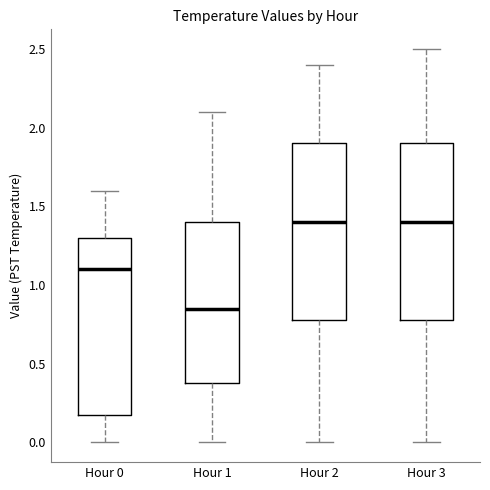

Reading left to right, transcribe this box plot: for each box, give where its median line is, the range the box spans, and where its two whiskers end, as read against the y-axis. The values are not printed on the chart, so give them approximately, as read against the axis.

Hour 0: median 1.10, box 0.20 to 1.30, whiskers 0.00 to 1.60
Hour 1: median 0.85, box 0.40 to 1.40, whiskers 0.00 to 2.10
Hour 2: median 1.40, box 0.80 to 1.90, whiskers 0.00 to 2.40
Hour 3: median 1.40, box 0.80 to 1.90, whiskers 0.00 to 2.50